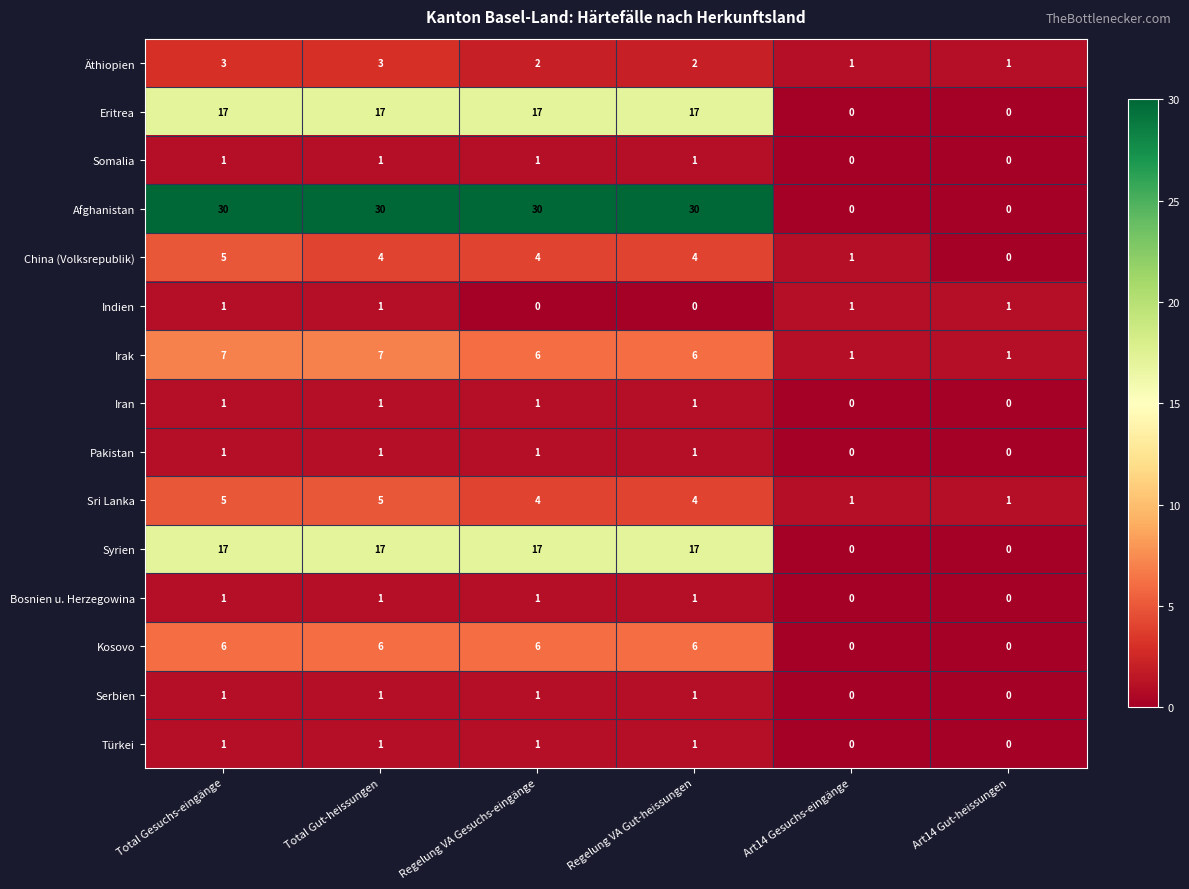

True or false: Iran has a value of 0 at Art14 Gut-heissungen.

True